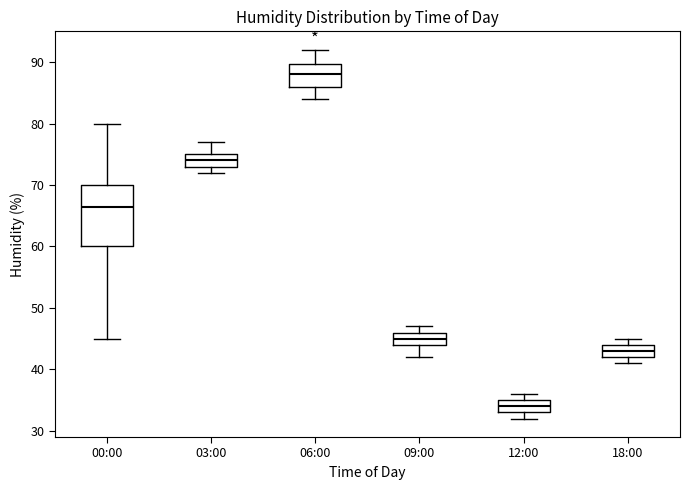

Reading left to right, read every box against the y-axis: the position of its median line, the range the box covers, and the ends of its whiskers. The values are not printed on the chart, so give them approximately, as read against the axis.

00:00: median 67, box 60 to 70, whiskers 45 to 80
03:00: median 74, box 73 to 75, whiskers 72 to 77
06:00: median 88, box 86 to 90, whiskers 84 to 92
09:00: median 45, box 44 to 46, whiskers 42 to 47
12:00: median 34, box 33 to 35, whiskers 32 to 36
18:00: median 43, box 42 to 44, whiskers 41 to 45